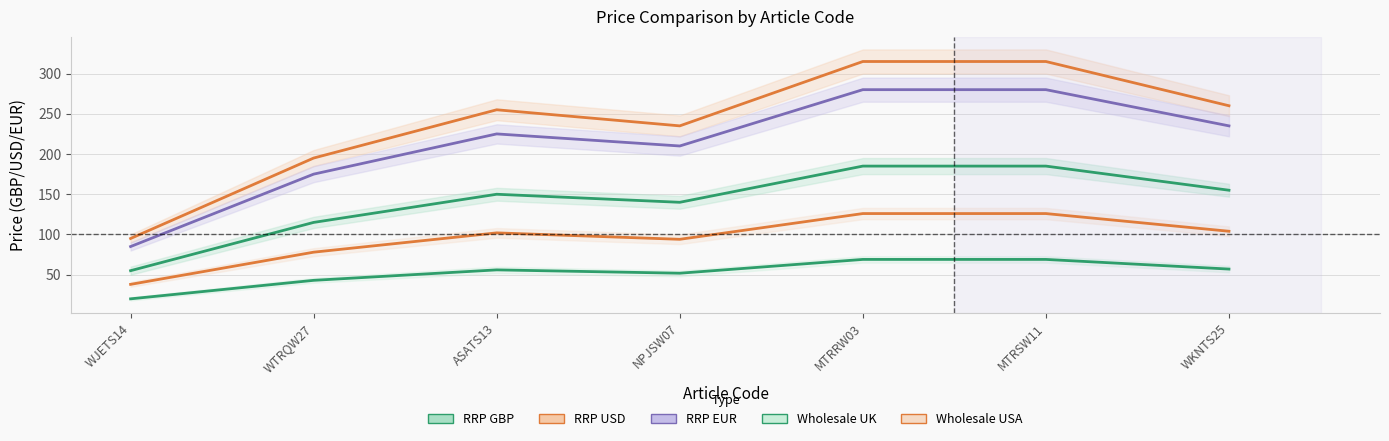

At which label does RRP USD reach its minimum?

WJETS14